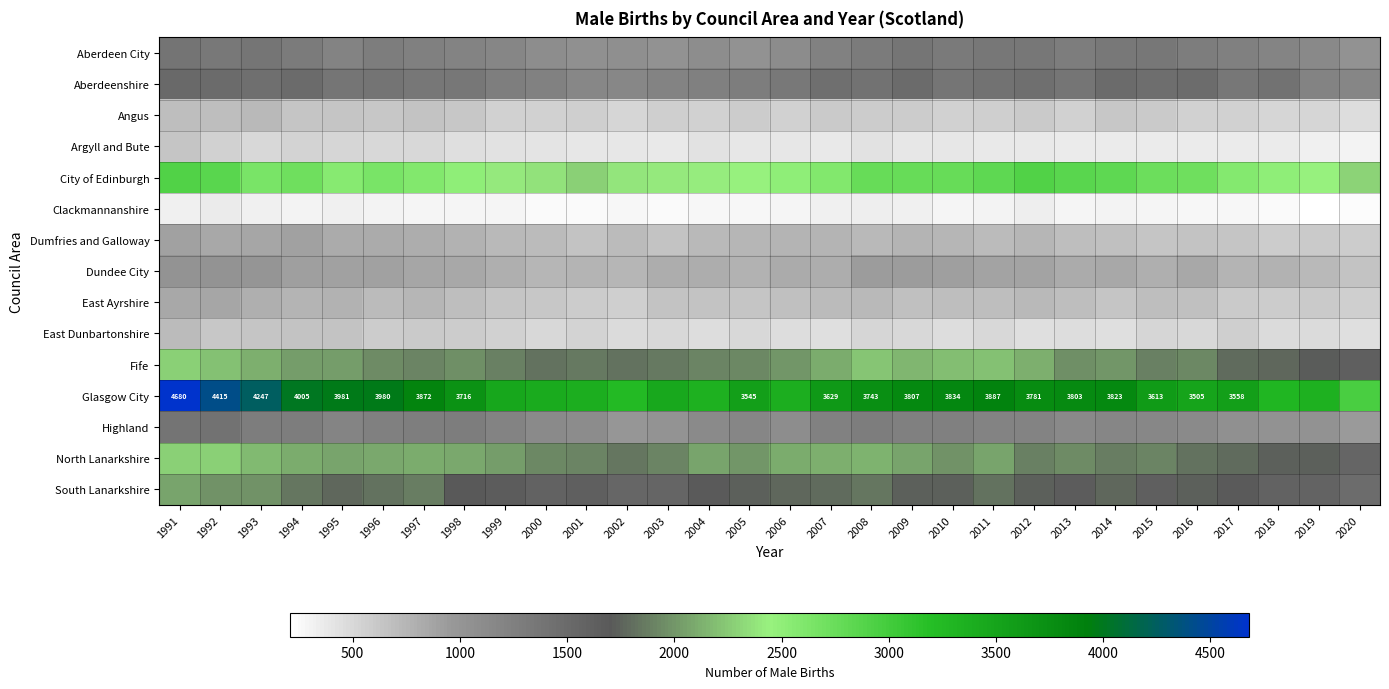

Which category has the lowest value across all series?

2019